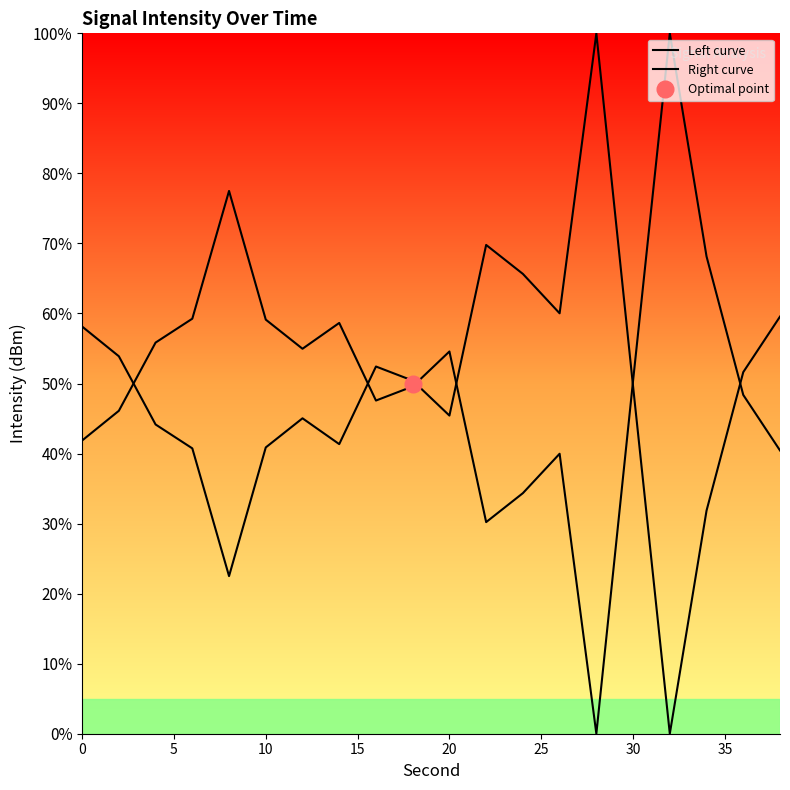

What is the total value across all series at 35?

100.0